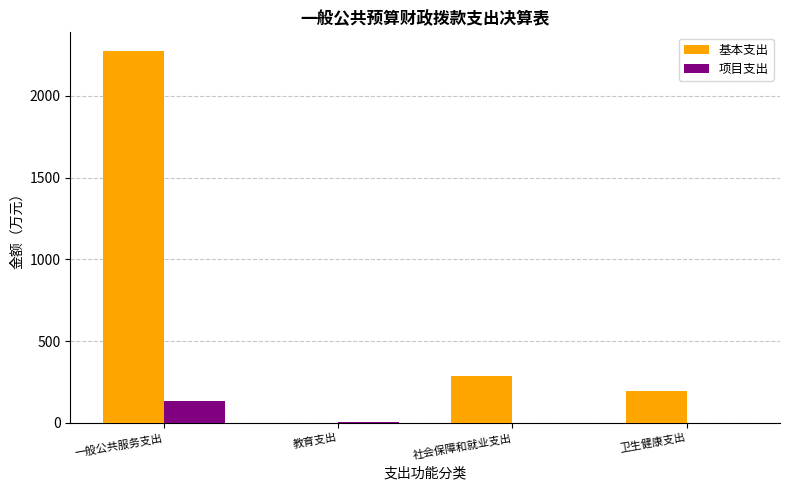

What is the sum of the 基本支出 values at 教育支出 and 一般公共服务支出?

2275.4